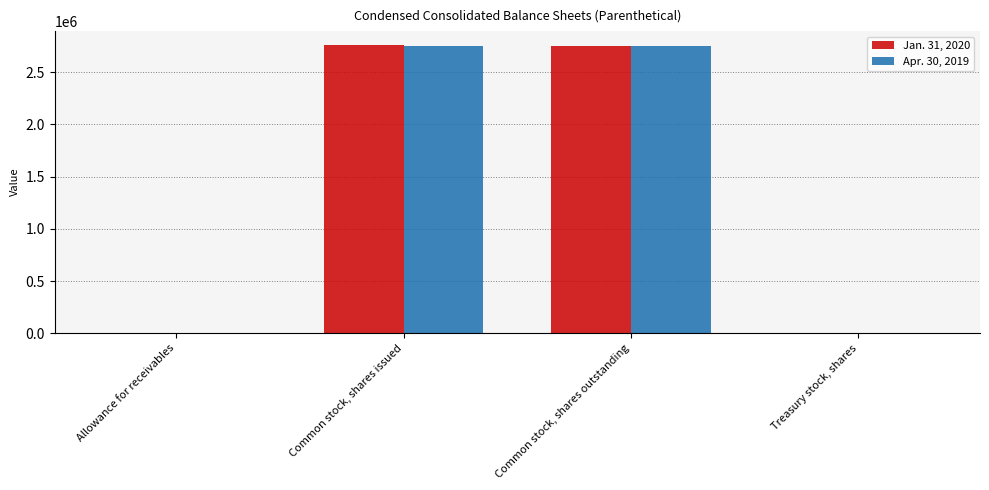

What value does the Jan. 31, 2020 series have at Common stock, shares issued, to the nearest 50?

2754000